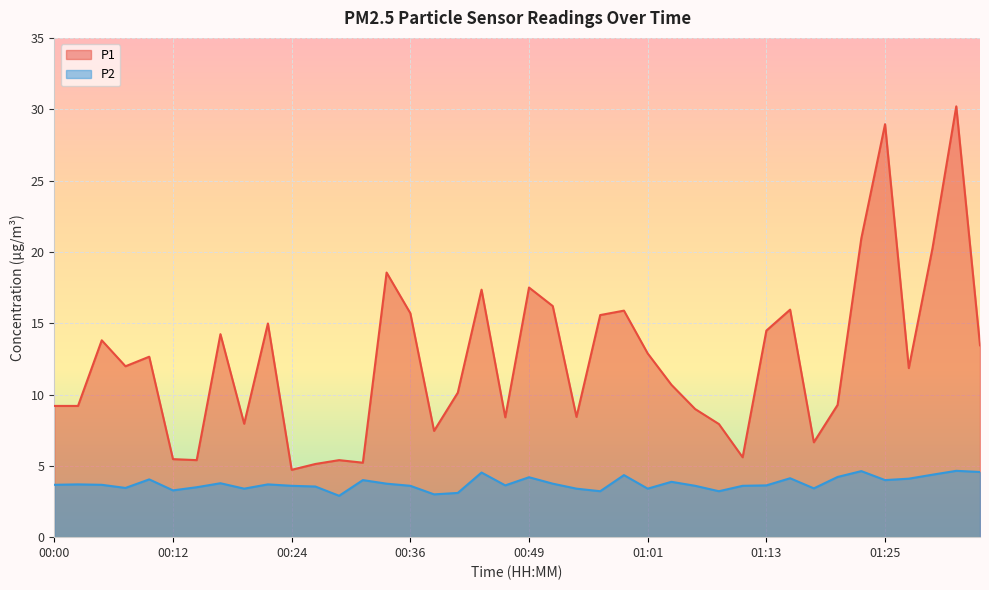

What is the difference between the P2 values at 00:07 and 01:13?

0.2